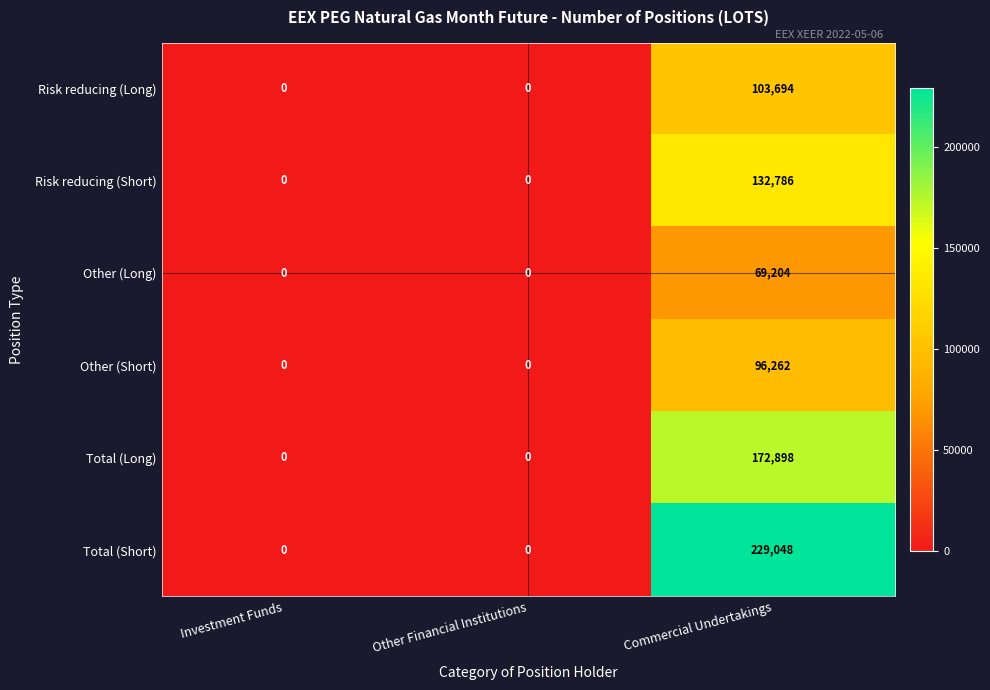

Is it true that Risk reducing (Long) equals 0 at Investment Funds?

True